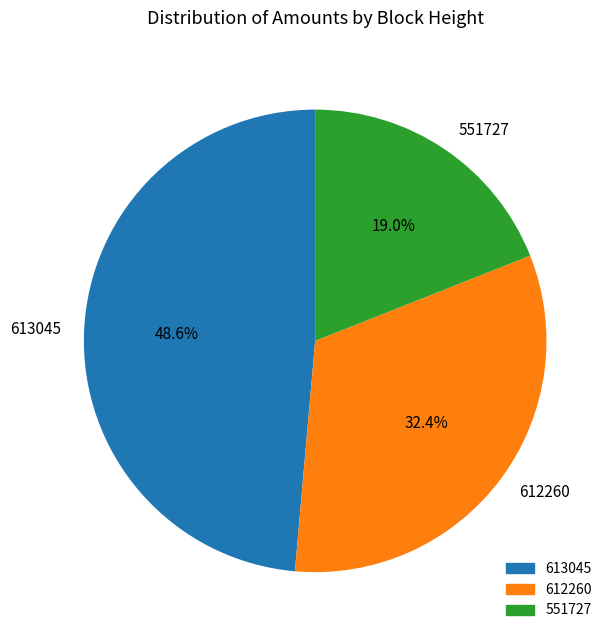

To the nearest percent, what is the combined percentage of 612260 and 551727?

51%